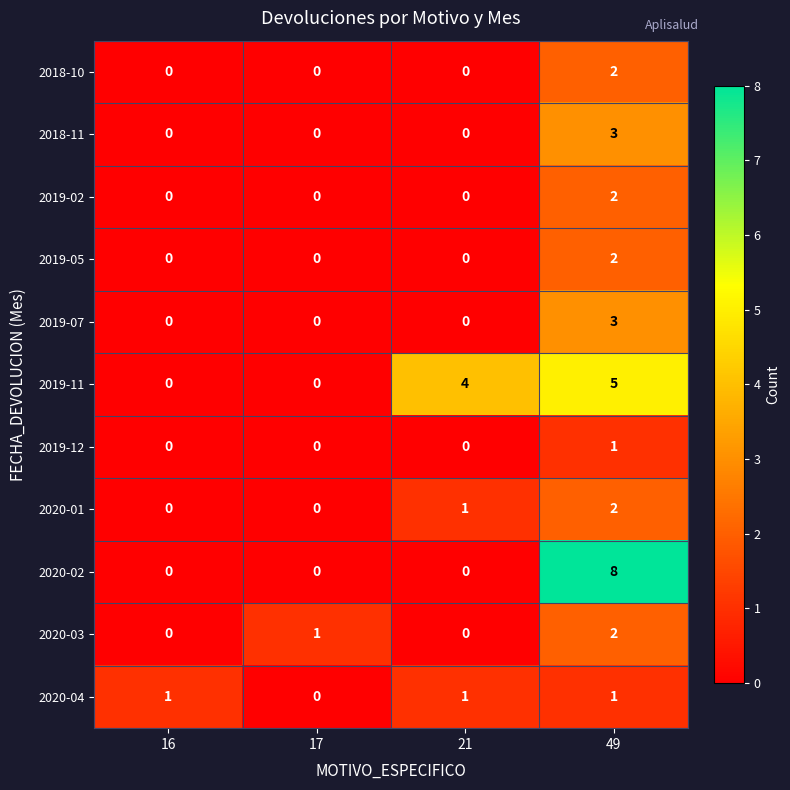

True or false: 2019-02 has a value of 0 at 17.

True